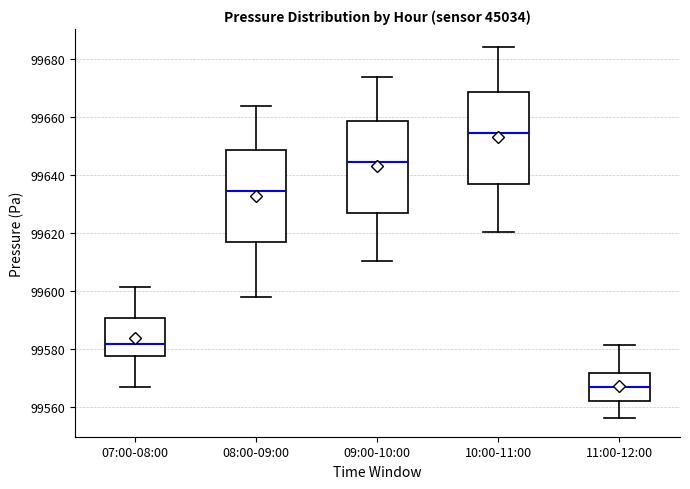

Which box's median line is the highest?

10:00-11:00